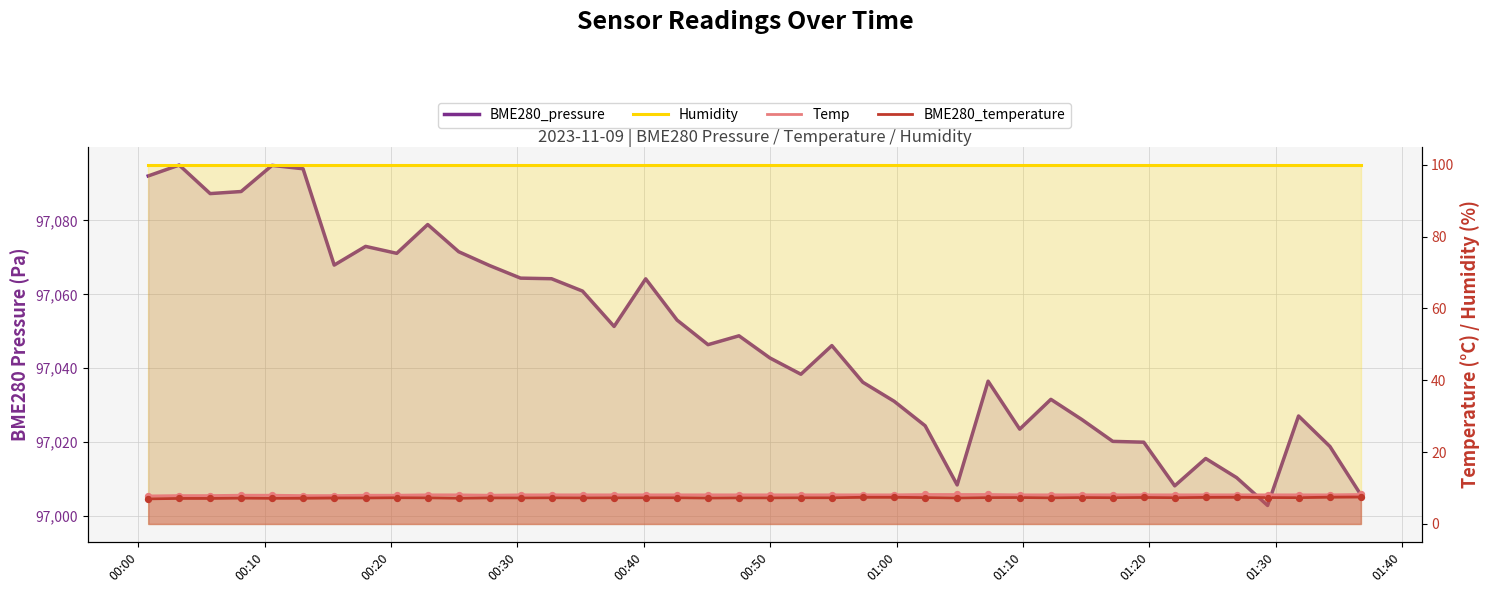

At how many categories does at least one series exceed 20721?

40